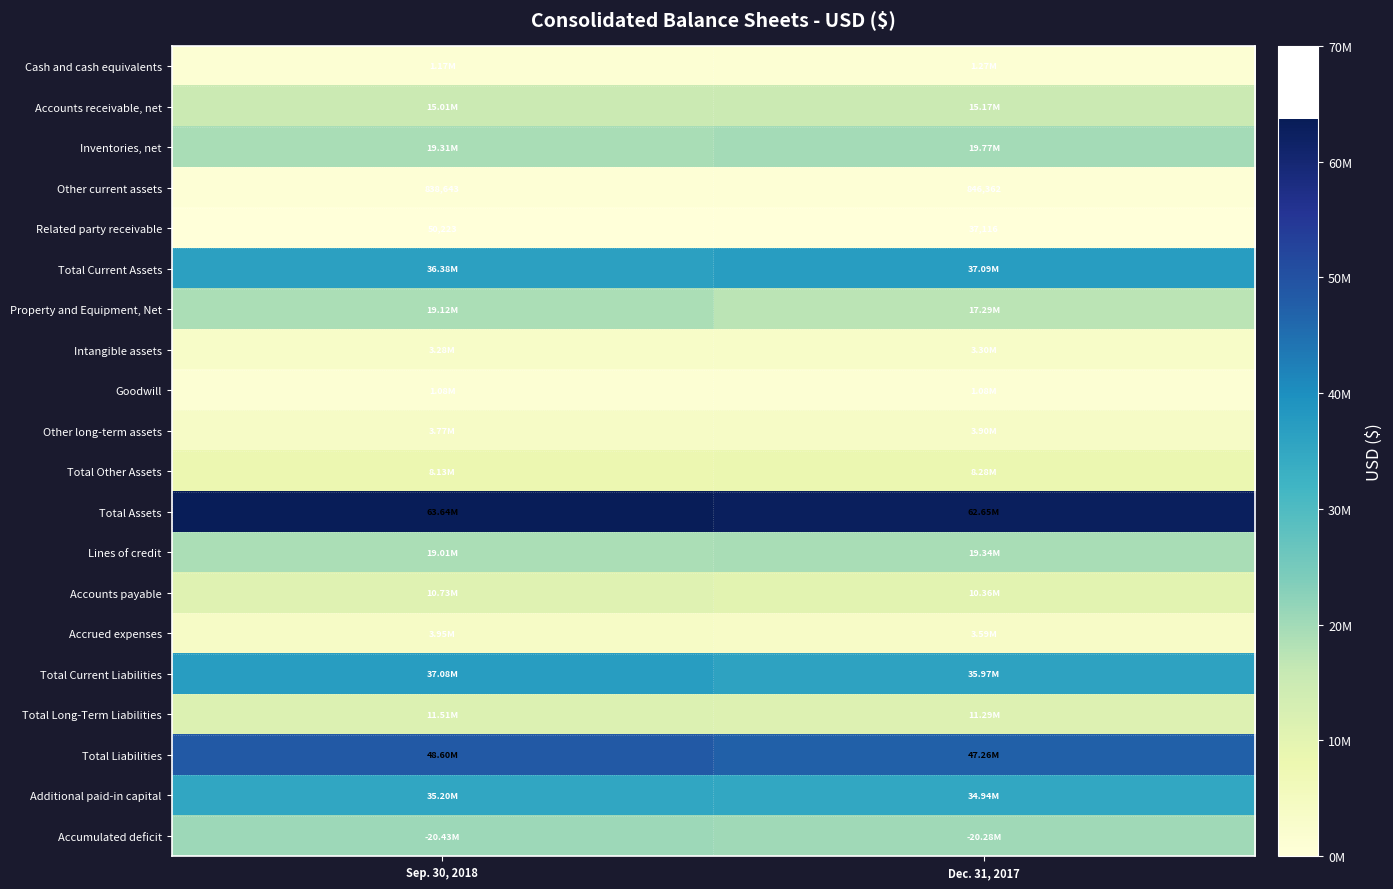

List the labels in order of Goodwill value, smallest first.

Sep. 30, 2018, Dec. 31, 2017